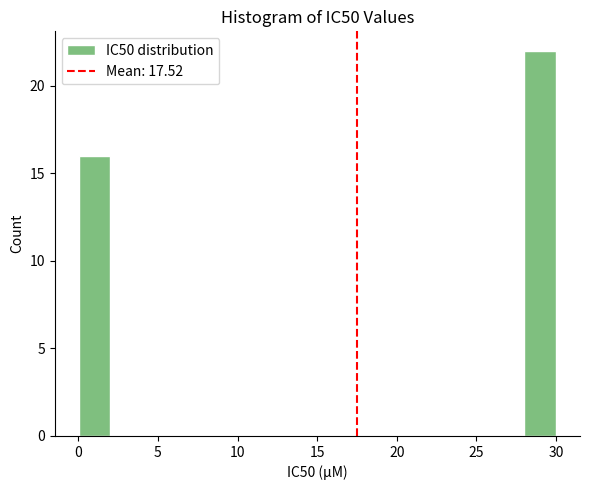

Around what value on the x-axis is the tallest bar? Give the approximate position of its centre, as read against the axis.

29.0